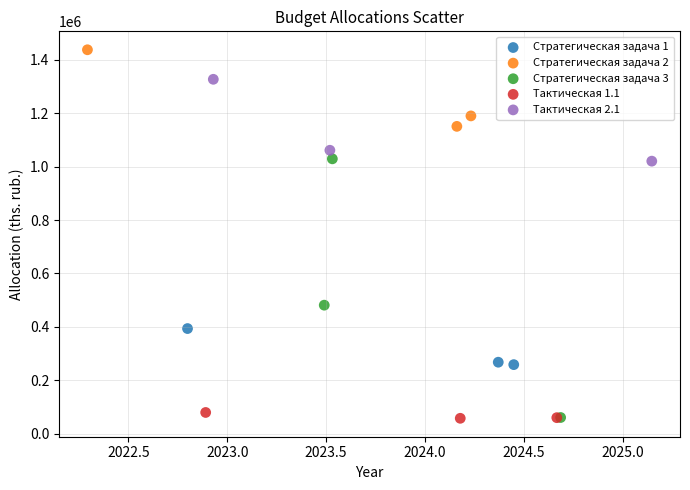

Which series has the largest Y range (max minus min)?

Стратегическая задача 3